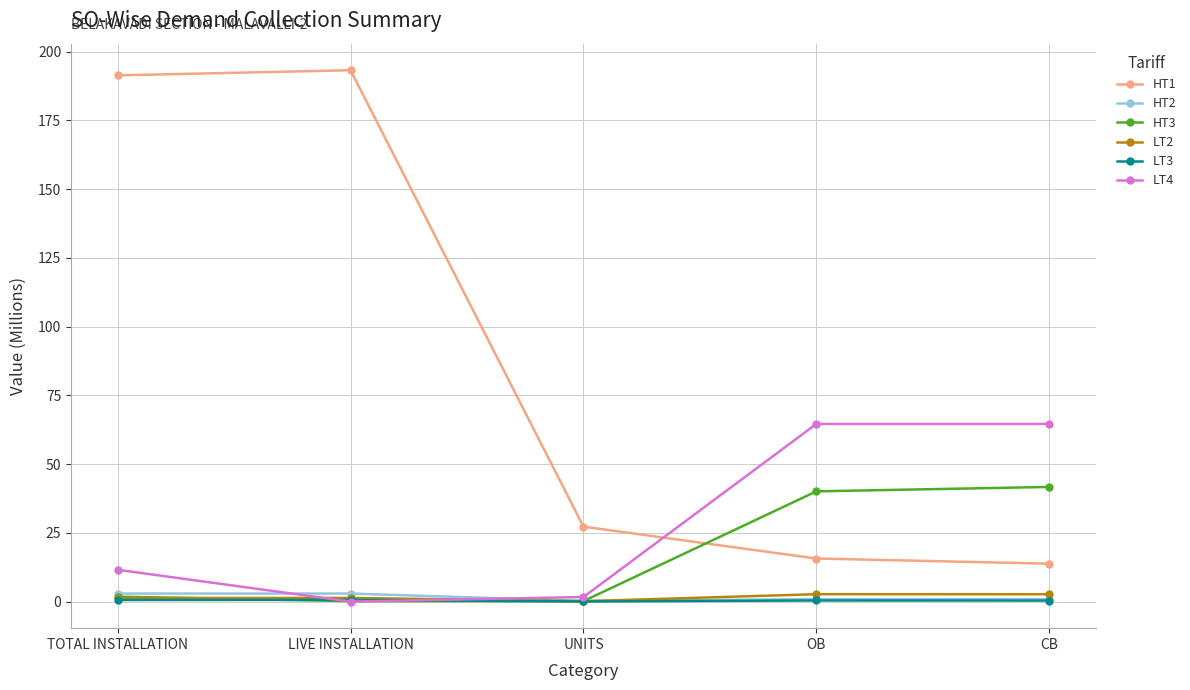

At how many categories does at least one series exceed 190?

2